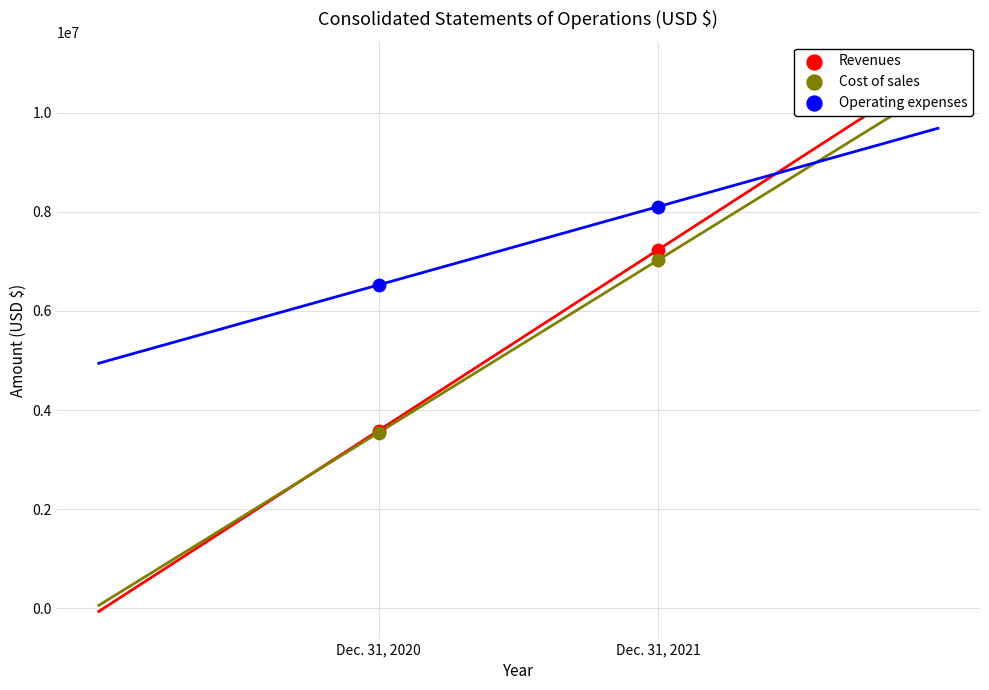

Across all series, what Y value is closest to 5823503?

6523307